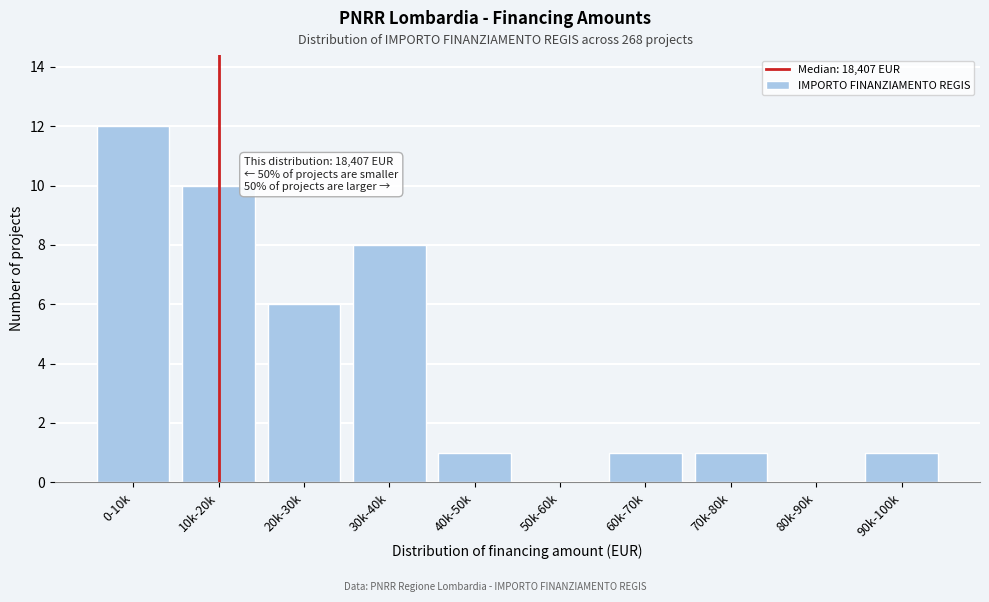

Reading left to right, extract all data points from this chart.

0-10k=12	10k-20k=10	20k-30k=6	30k-40k=8	40k-50k=1	50k-60k=0	60k-70k=1	70k-80k=1	80k-90k=0	90k-100k=1